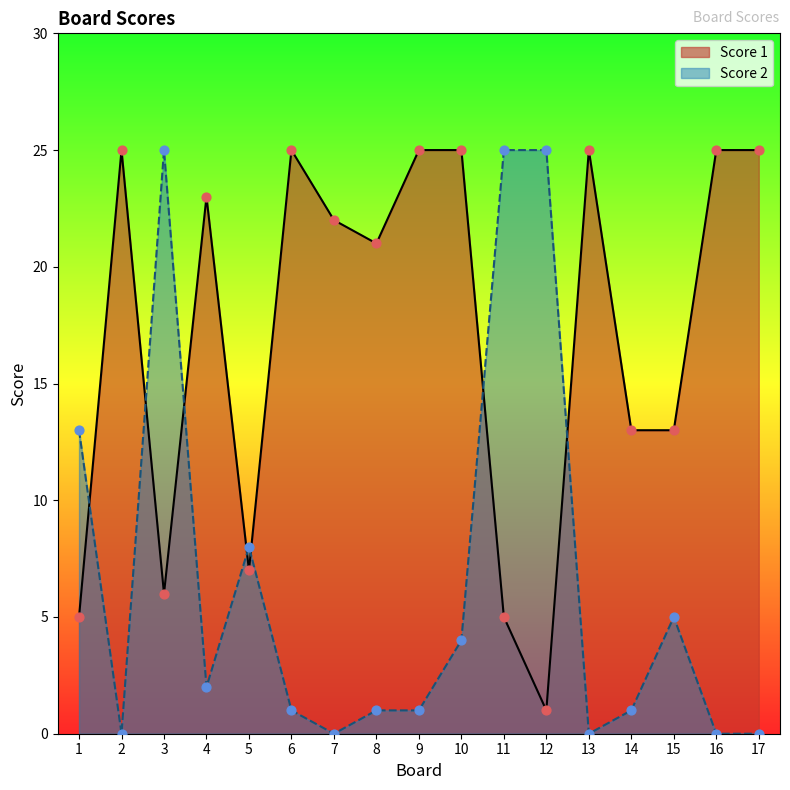

Which series reaches the minimum Y coordinate?

Score 2